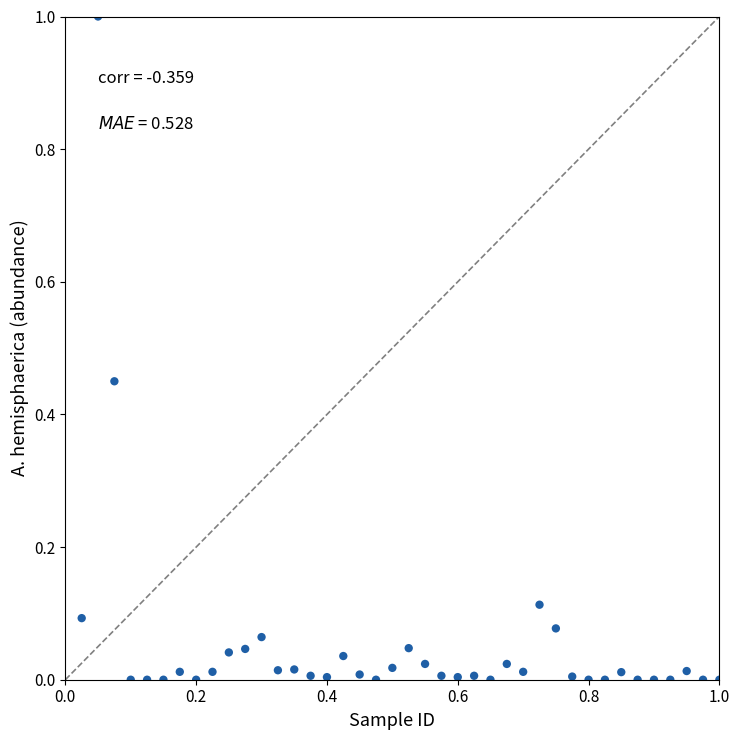

What is the range of X values (max minus min)?

1.0